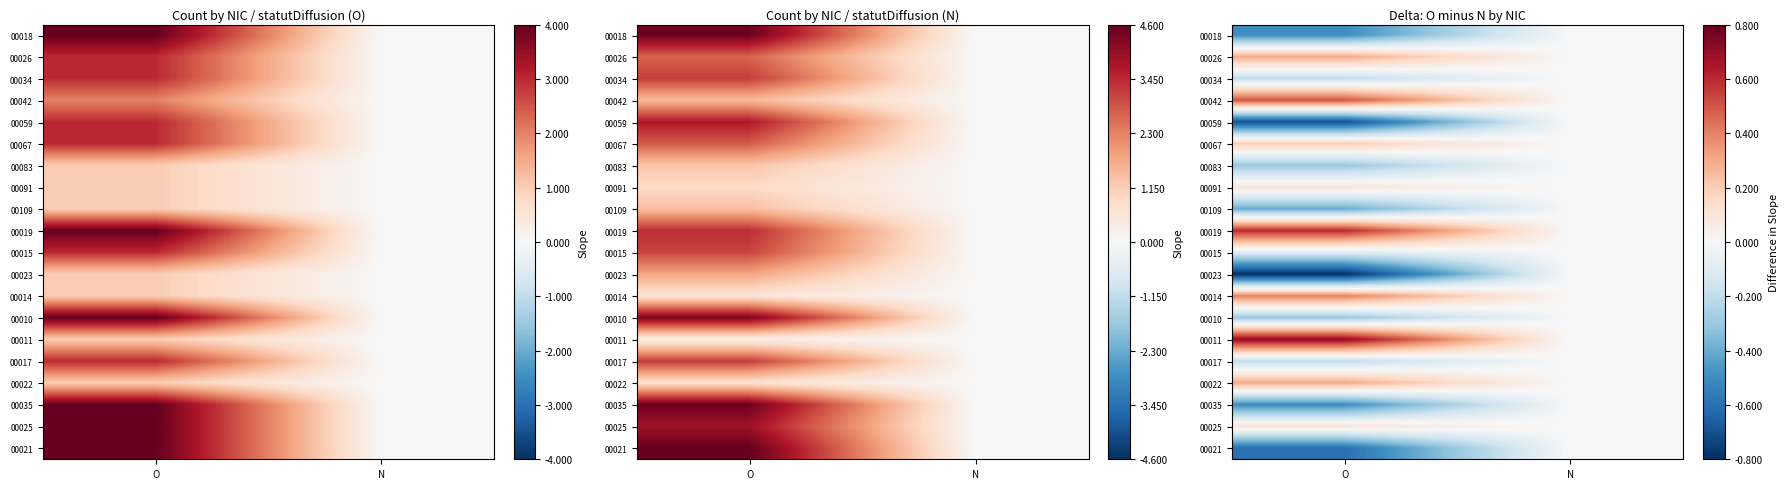

How many distinct data groups are displayed?

20